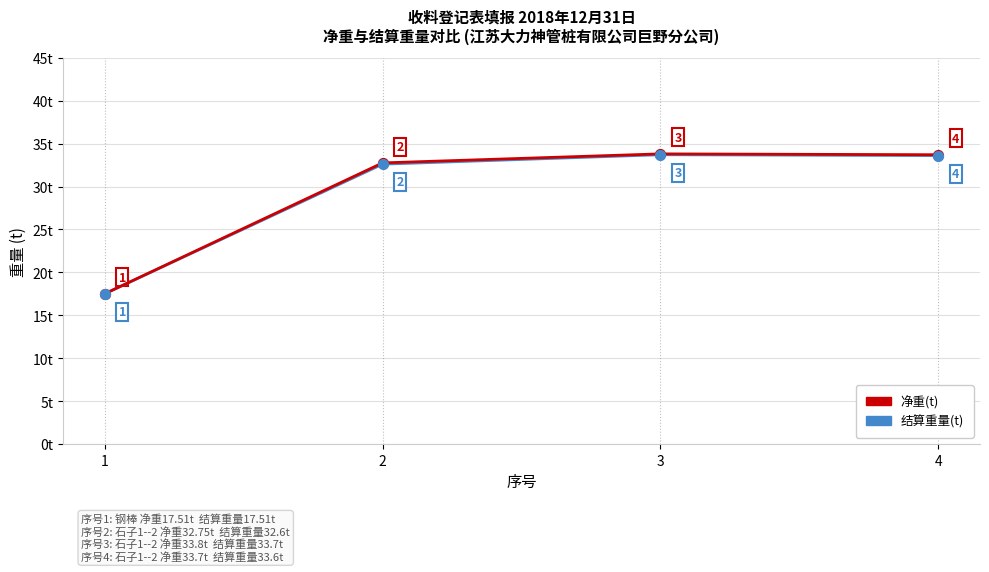

At how many categories does at least one series exceed 30?

3